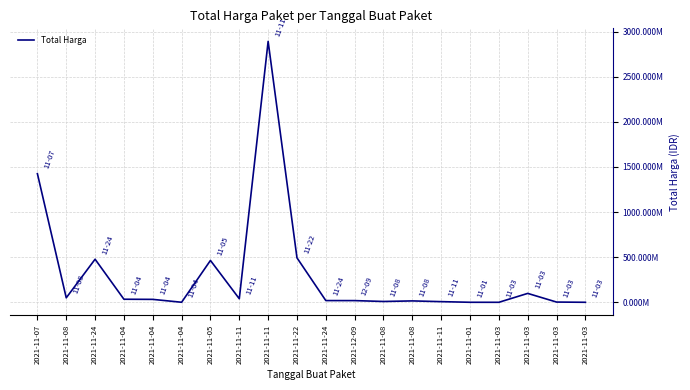

List the labels in order of value, largest first.

2021-11-11, 2021-11-07, 2021-11-22, 2021-11-24, 2021-11-05, 2021-11-03, 2021-11-08, 2021-11-11, 2021-11-04, 2021-11-04, 2021-11-24, 2021-12-09, 2021-11-08, 2021-11-08, 2021-11-11, 2021-11-03, 2021-11-04, 2021-11-01, 2021-11-03, 2021-11-03